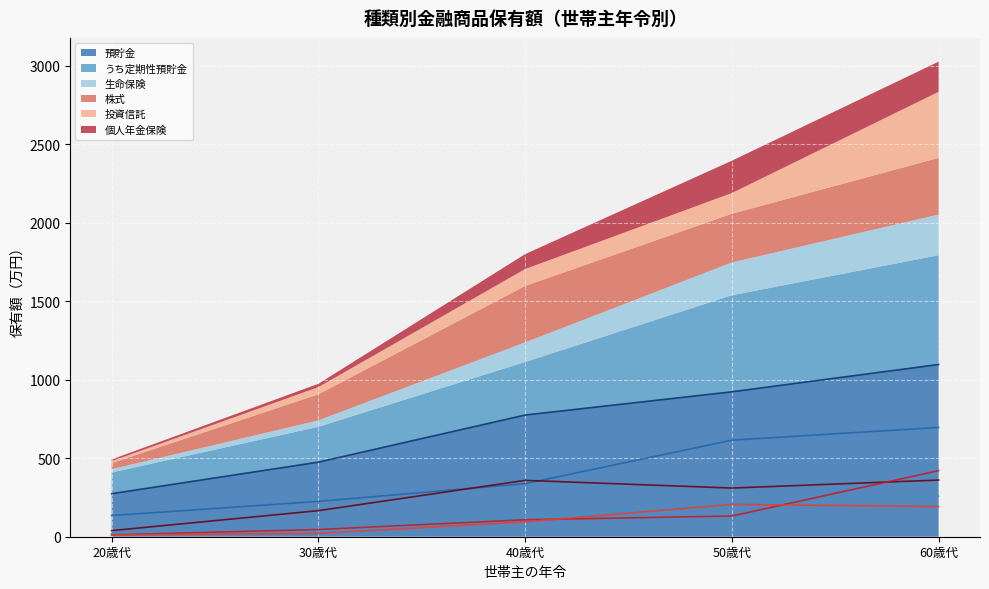

What is the label of the 4th point from the right?

30歳代